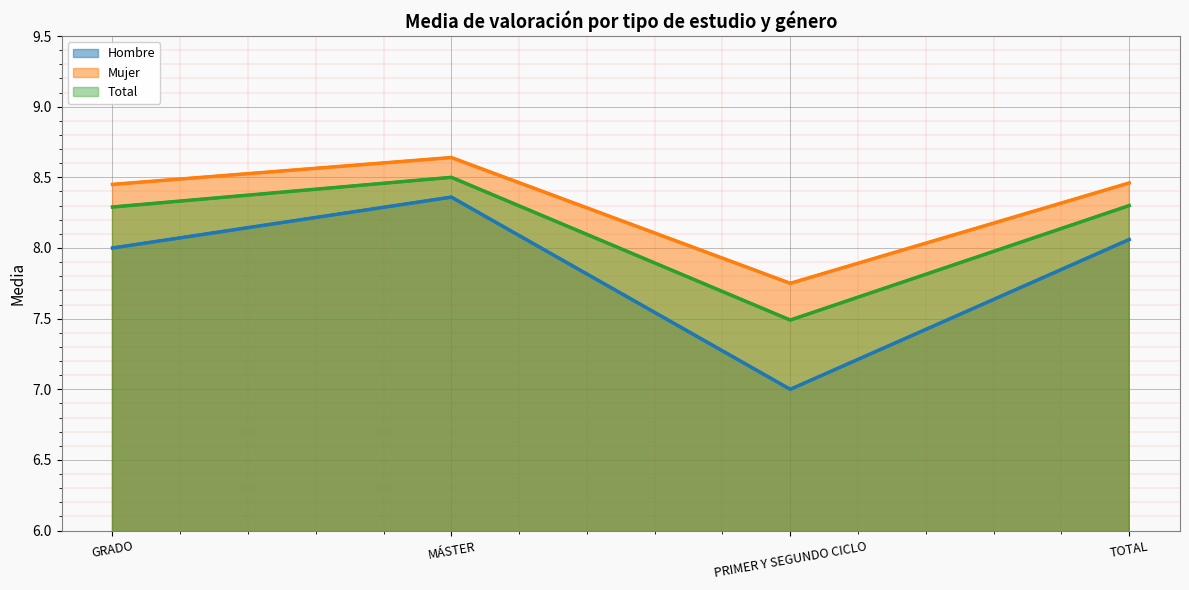

Is the value of Hombre at TOTAL greater than the value of Mujer at PRIMER Y SEGUNDO CICLO?

Yes